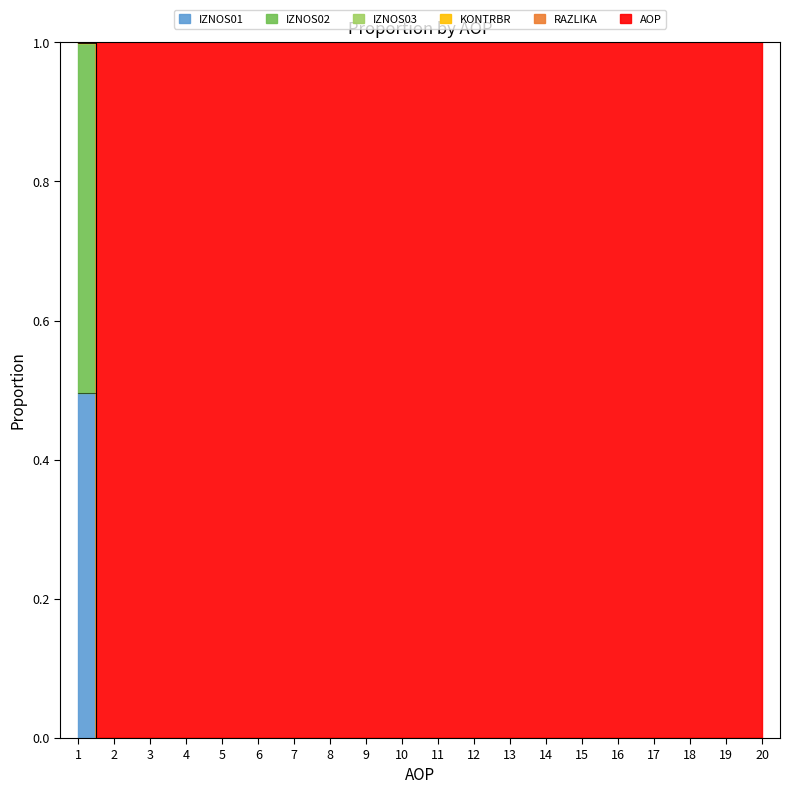

How many values in IZNOS02 are above zero?

1